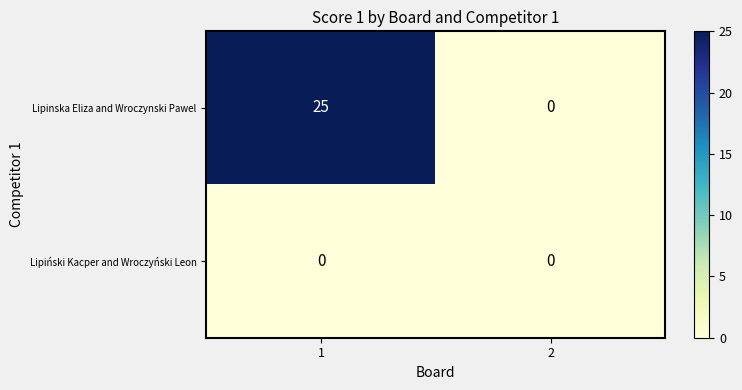

What is the difference between the Lipinska Eliza and Wroczynski Pawel values at 1 and 2?

25